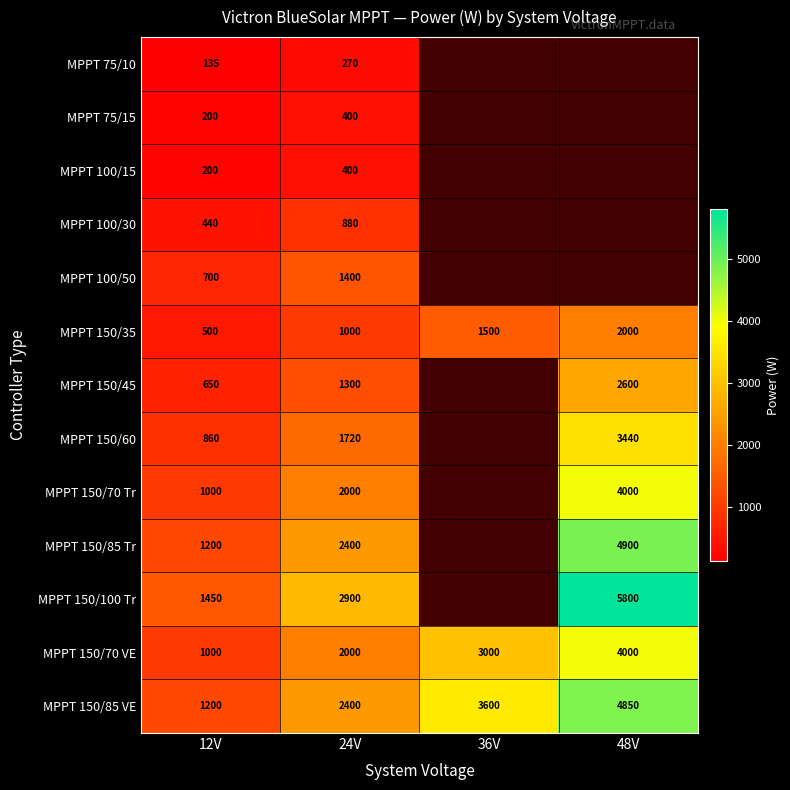

Which series changed the most between 12V and 24V?

MPPT 150/100 Tr